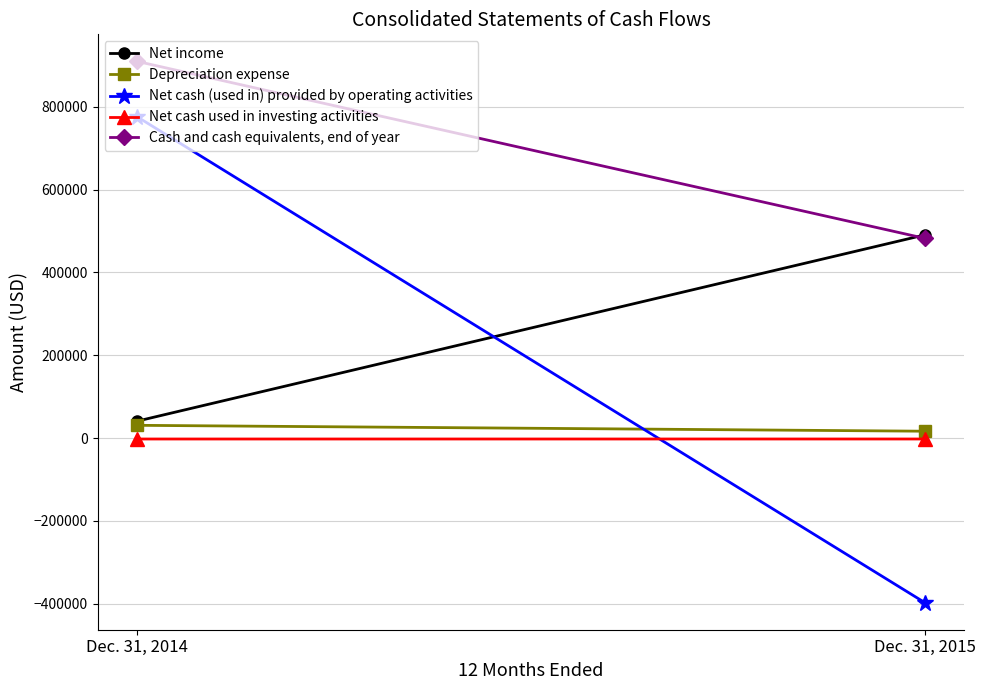

What is the value of the Cash and cash equivalents, end of year point at the 2nd from the left?

482421